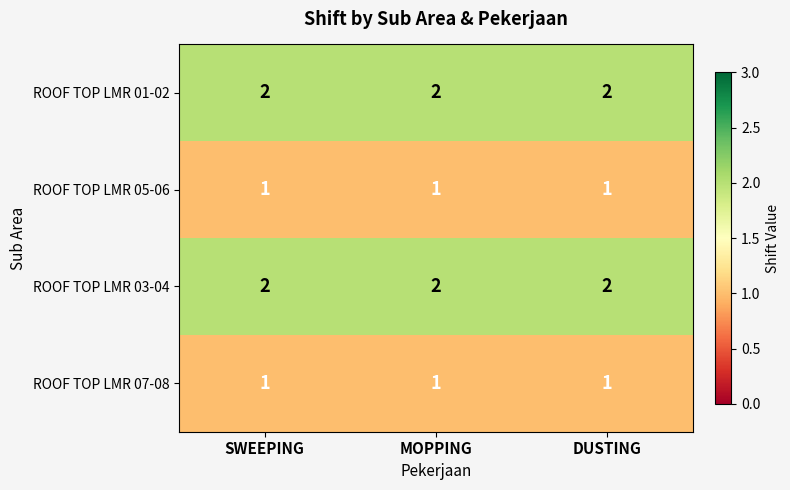

True or false: ROOF TOP LMR 03-04 has a value of 2 at SWEEPING.

True